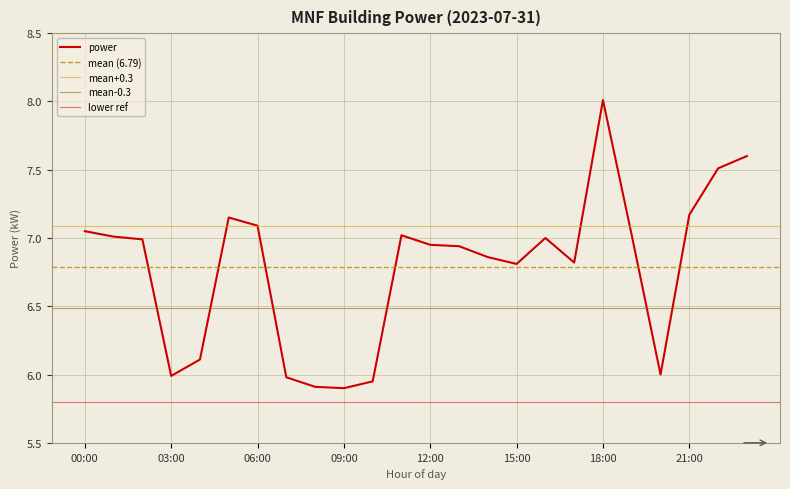

What is the value of the 22nd point from the left?

7.2